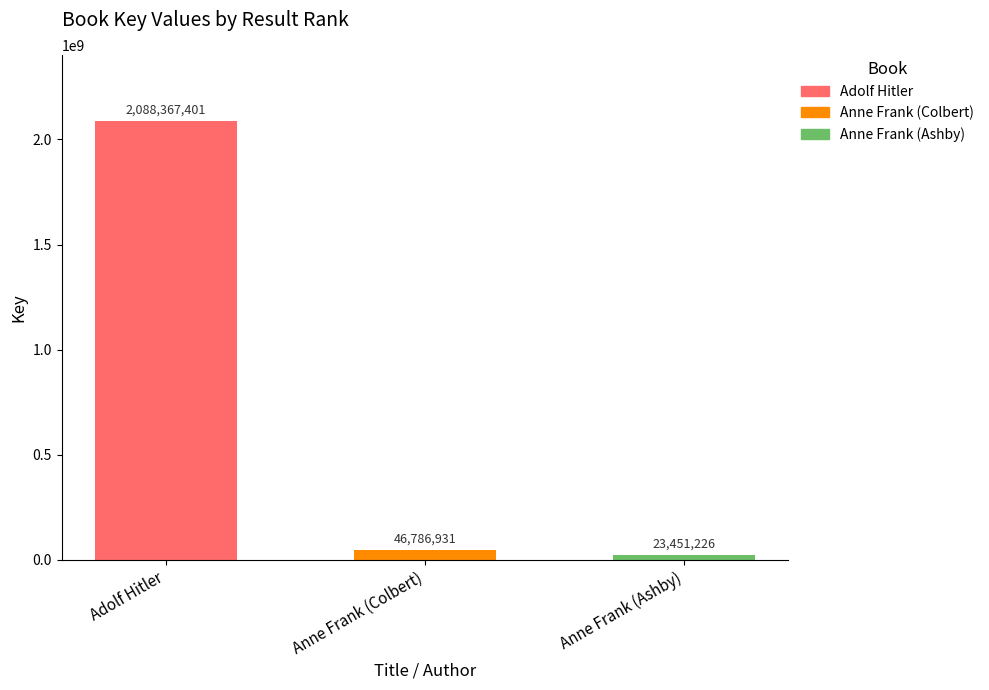

Reading left to right, list all the values displayed in this chart.

2088367401	46786931	23451226